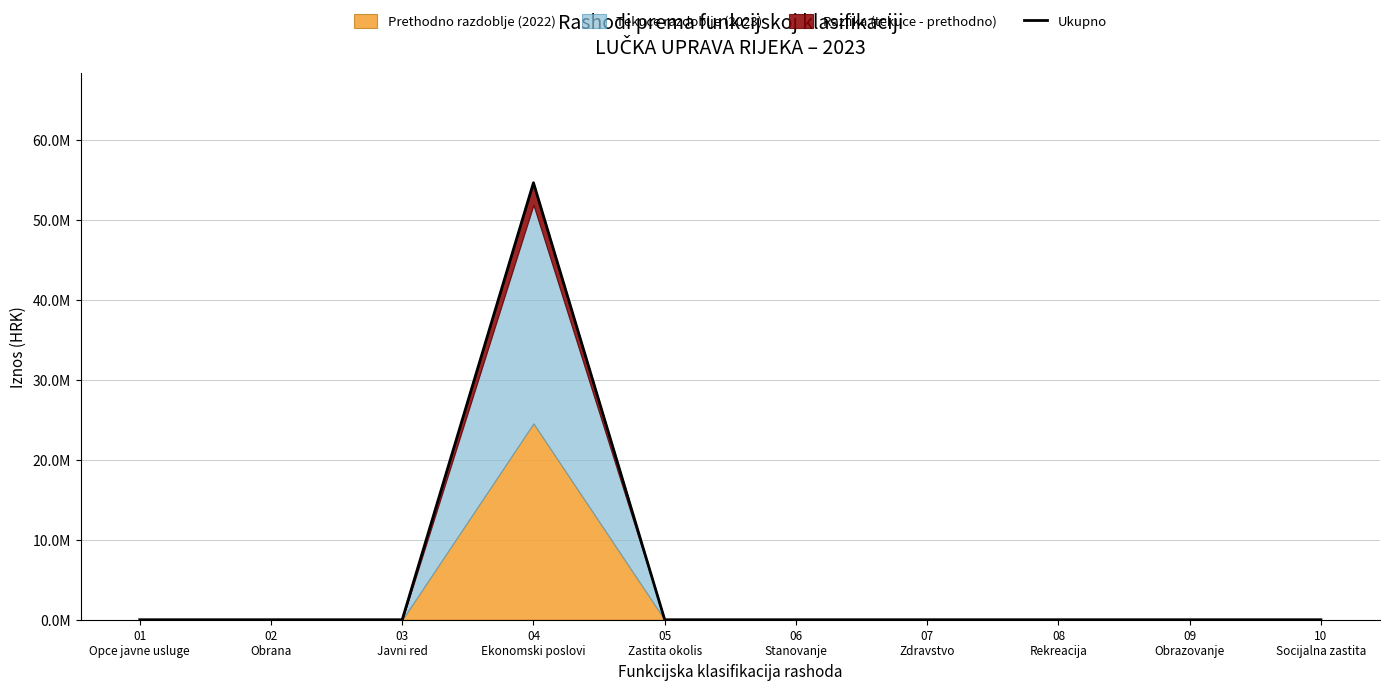

Does the chart have visible grid lines?

Yes